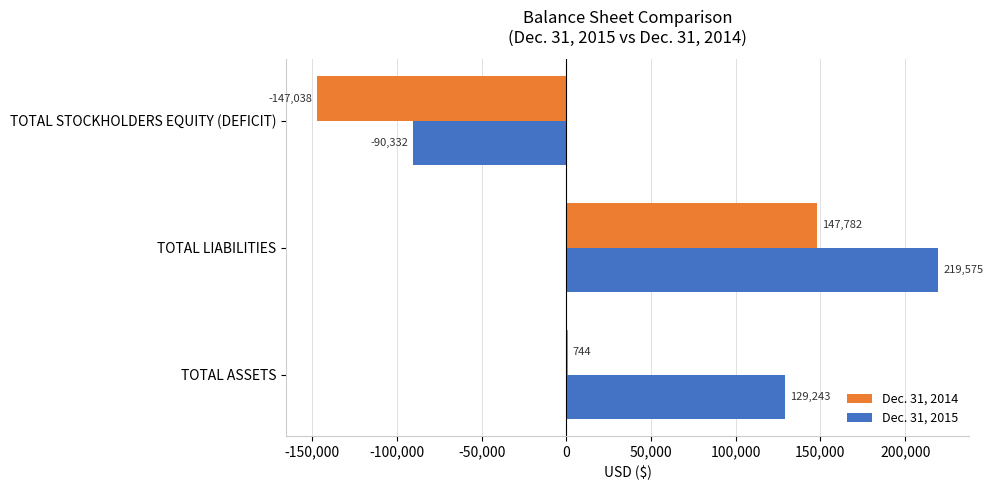

Between TOTAL LIABILITIES and TOTAL STOCKHOLDERS EQUITY (DEFICIT), which series saw the biggest shift?

Dec. 31, 2015